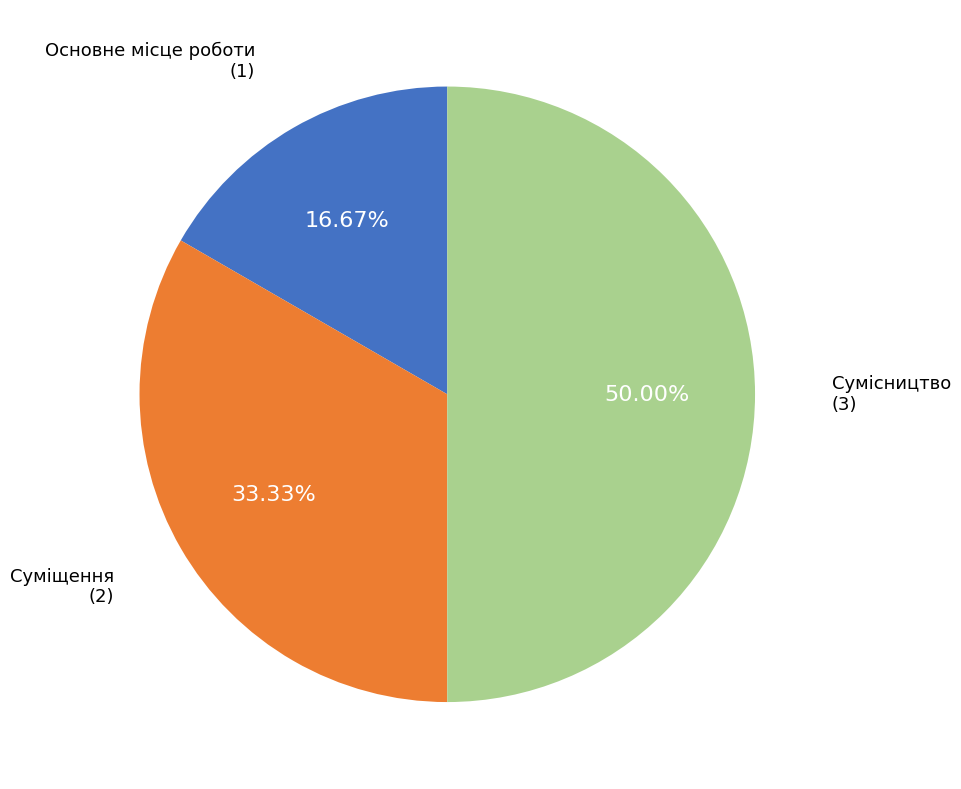

Count the number of slices in the pie.

3